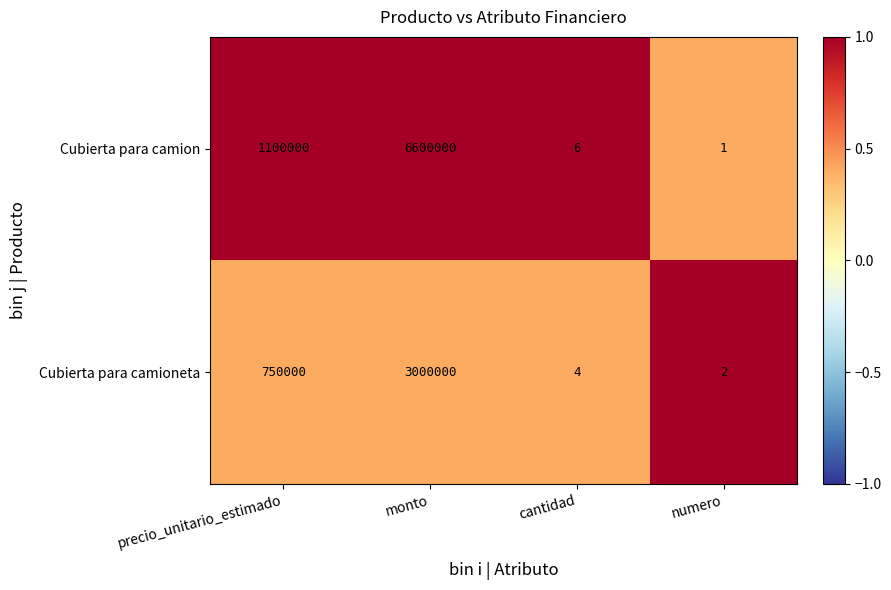

Which series has the widest spread of values?

Cubierta para camion